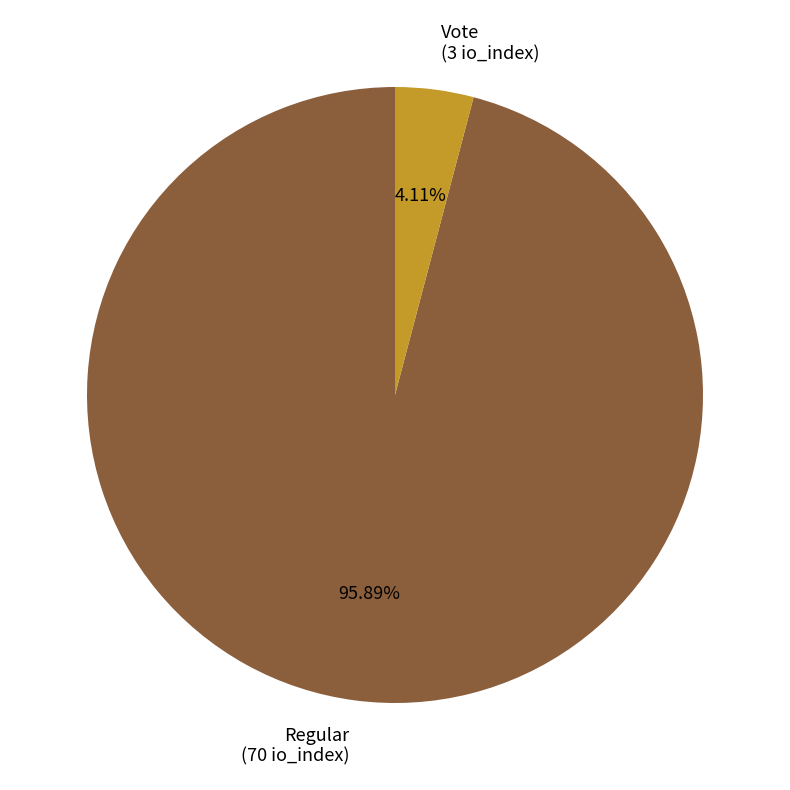

How many slices are in this pie chart?

2